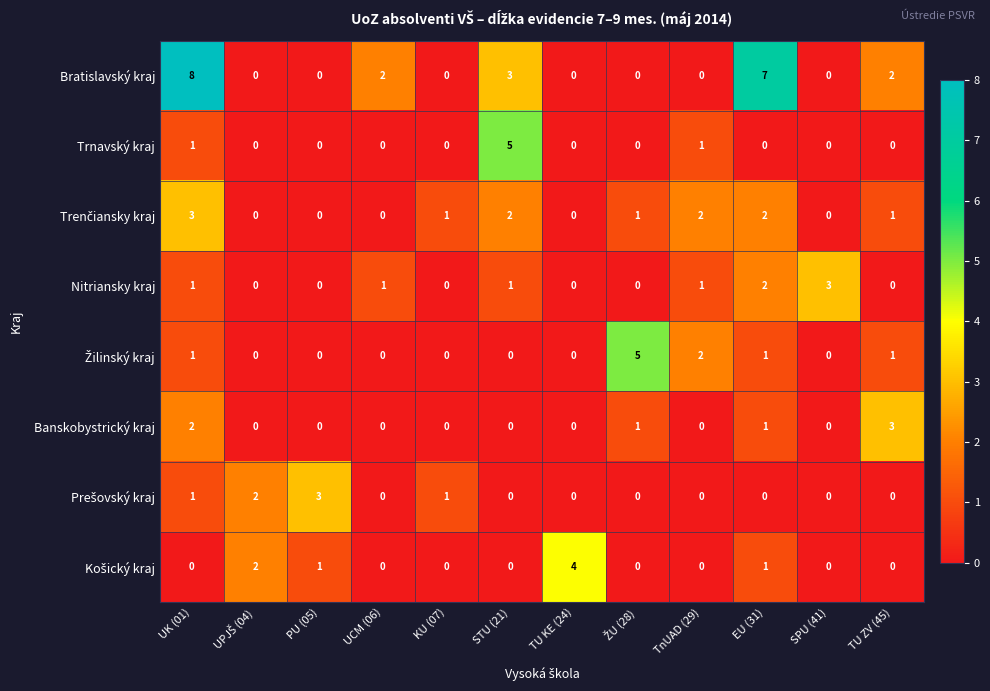

What is the difference between the highest and lowest values at PU (05)?

3